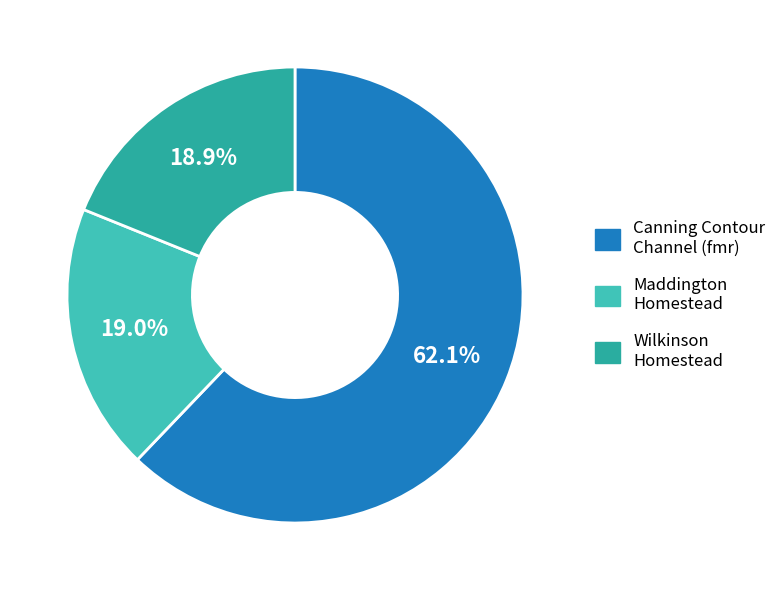

Is the sum of Wilkinson Homestead and Maddington Homestead greater than half?

No